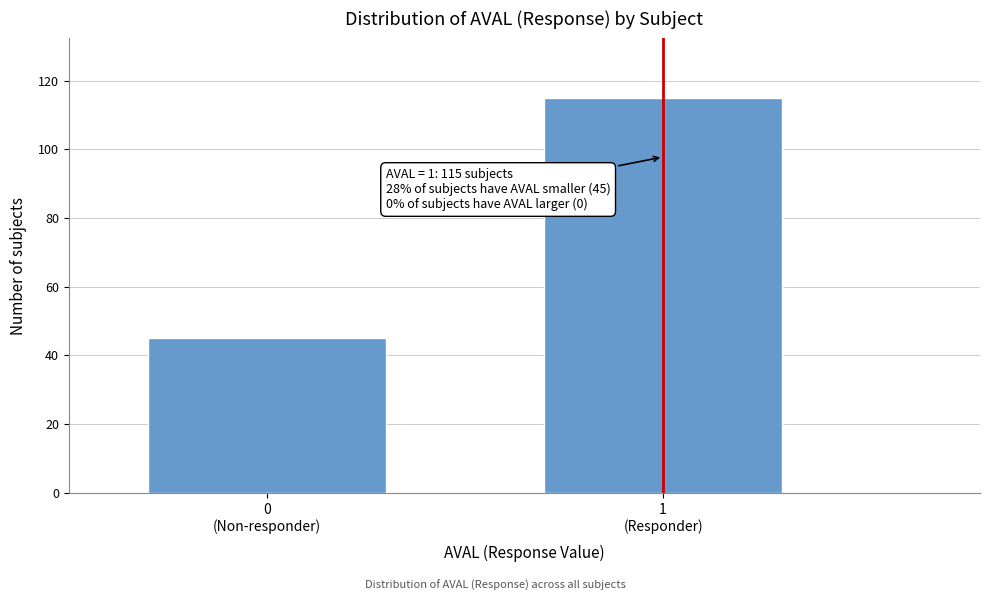

Reading right to left, what are all the values shown in this chart?

115	45